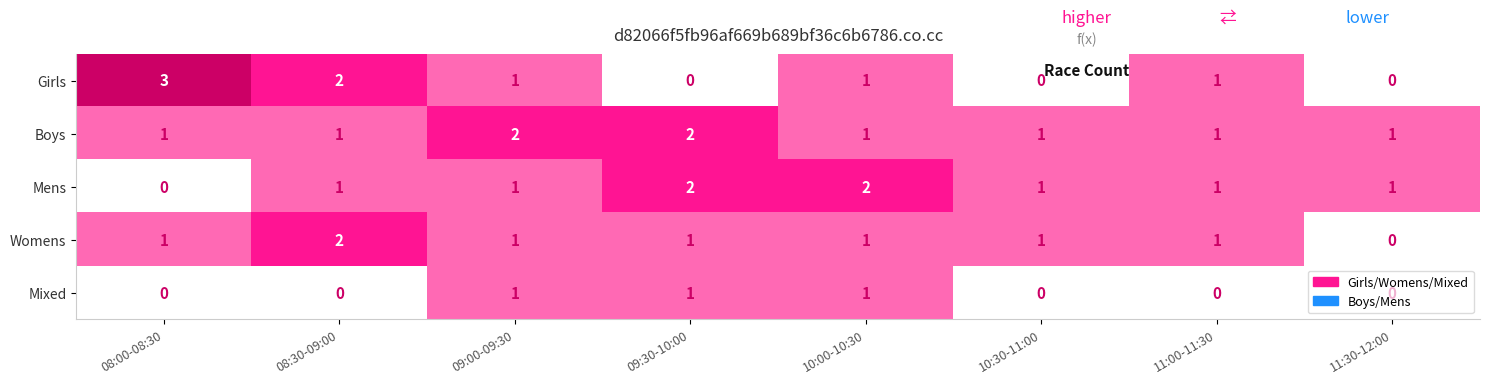

What is the difference between the maximum and minimum values in the Girls series?

3